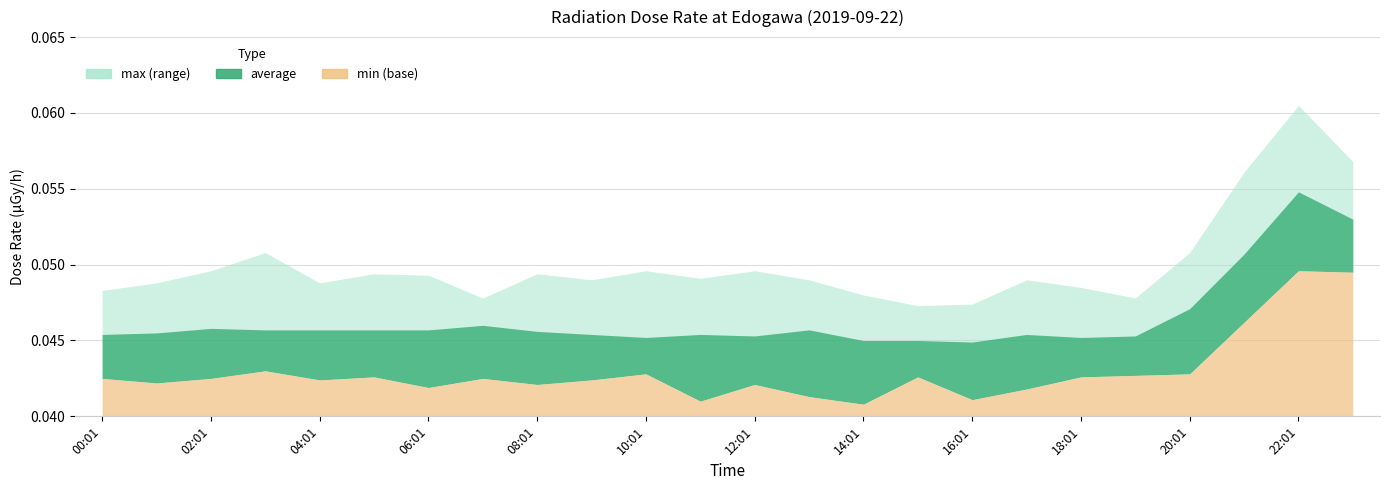

True or false: max and min cross at least once.

False